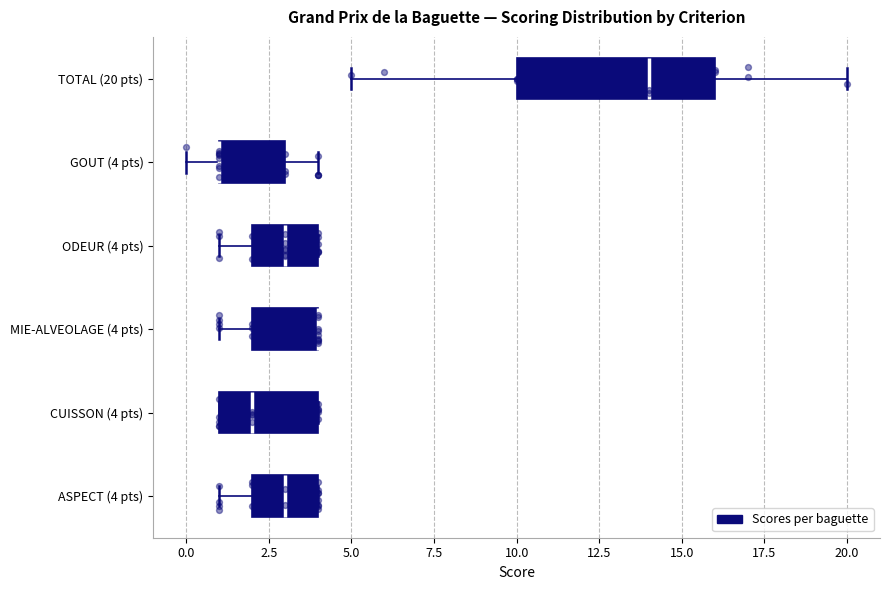

Reading bottom to top, transcribe this box plot: for each box, give where its median line is, the range the box spans, and where its two whiskers end, as read against the x-axis. The values are not printed on the chart, so give them approximately, as read against the axis.

ASPECT (4 pts): median 3, box 2 to 4, whiskers 1 to 4
CUISSON (4 pts): median 2, box 1 to 4, whiskers 1 to 4
MIE-ALVEOLAGE (4 pts): median 4 (drawn on the box's right edge), box 2 to 4, whiskers 1 to 4
ODEUR (4 pts): median 3, box 2 to 4, whiskers 1 to 4
GOUT (4 pts): median 1 (drawn on the box's left edge), box 1 to 3, whiskers 0 to 4
TOTAL (20 pts): median 14, box 10 to 16, whiskers 5 to 20